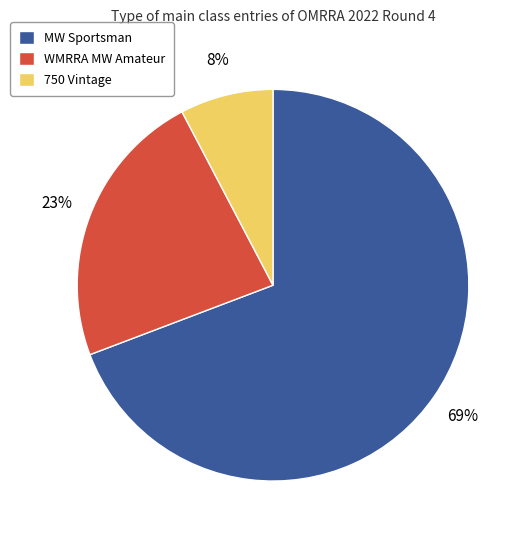

Is the sum of WMRRA MW Amateur and MW Sportsman greater than half?

Yes